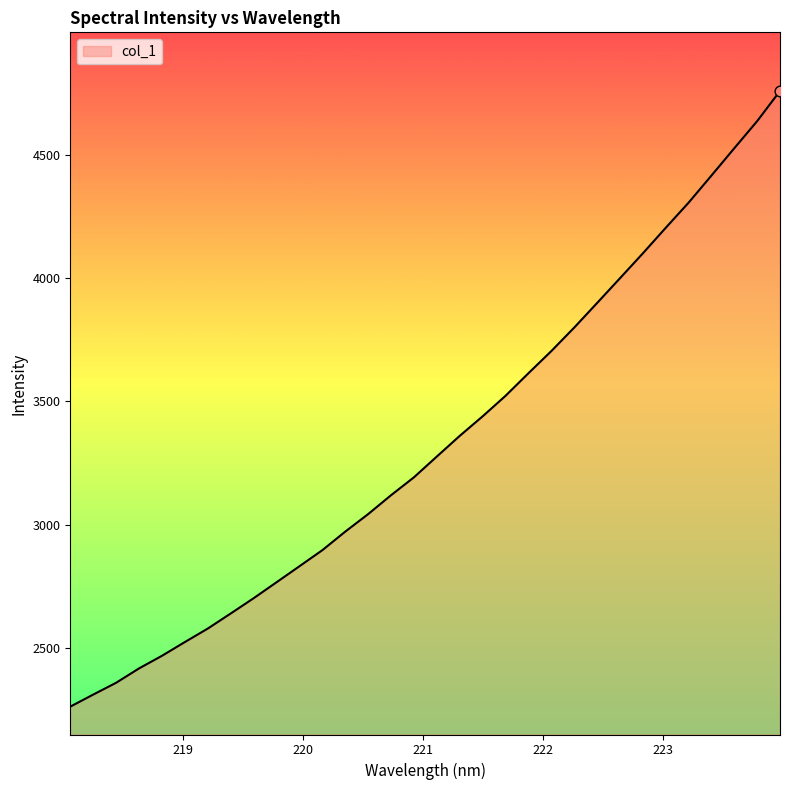

What is the maximum value shown in the chart?

4759.9